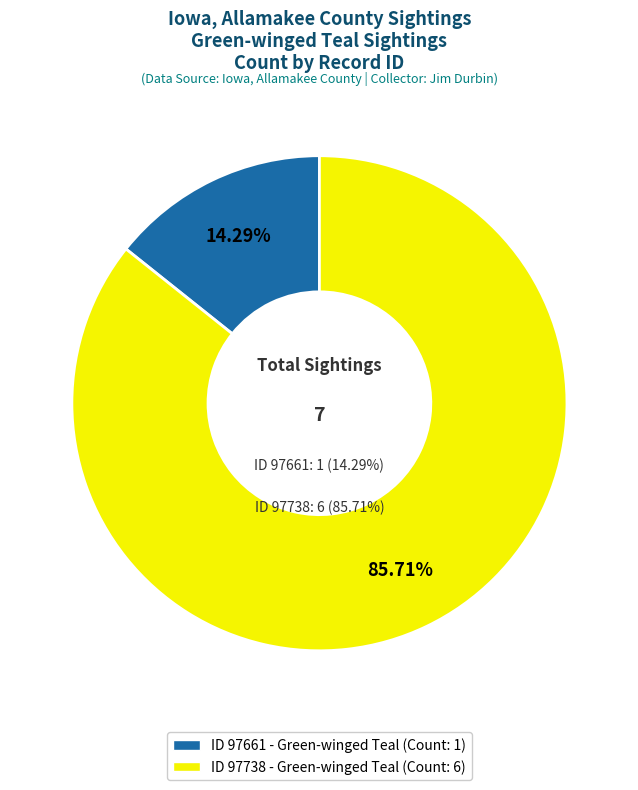

The 97661 slice represents 23% of the pie. True or false?

False